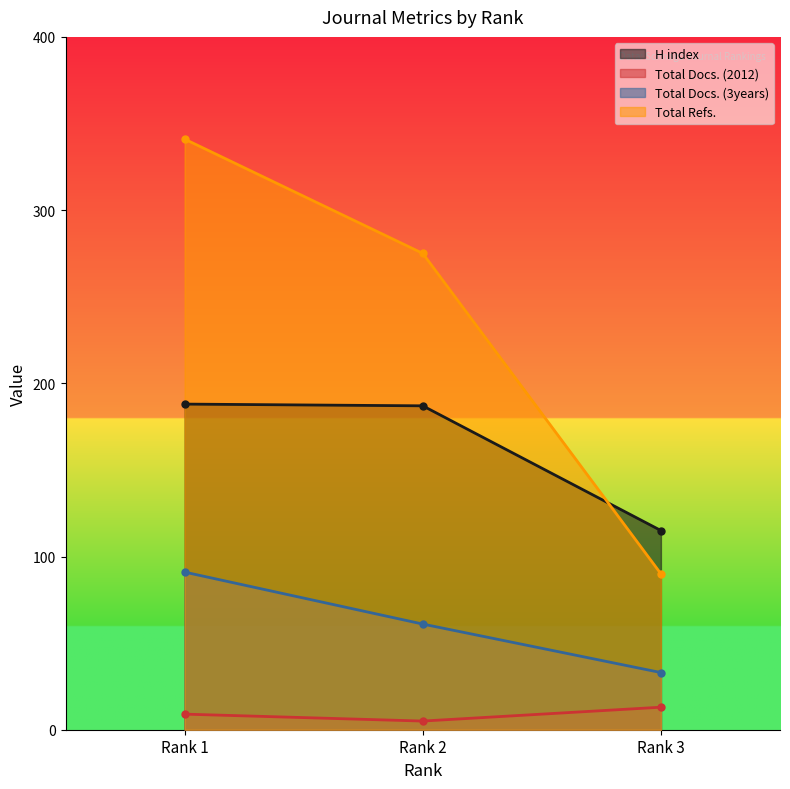

Which category has the lowest value across all series?

Rank 2